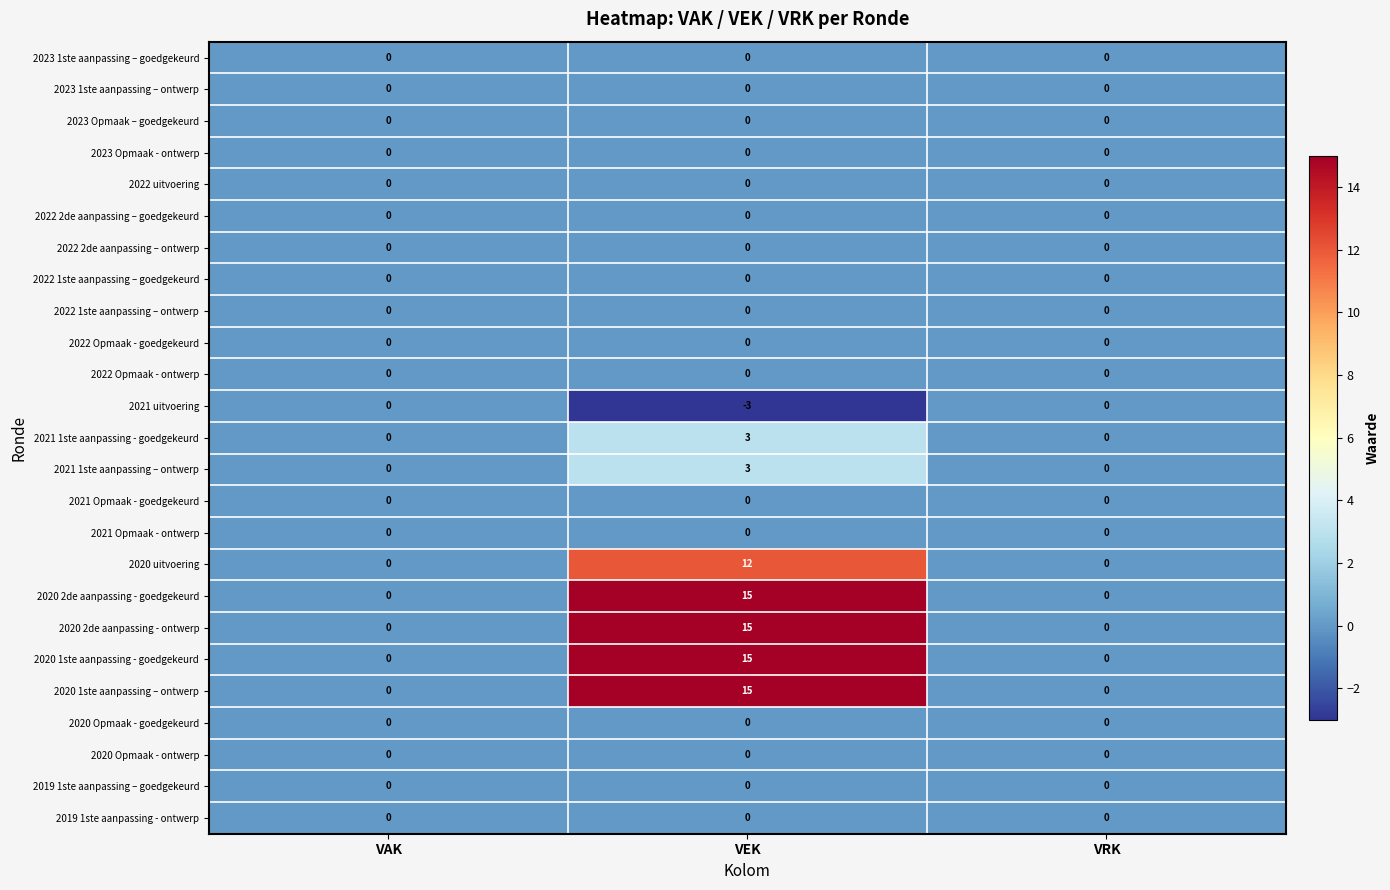

At which category is the sum across all series the highest?

VEK